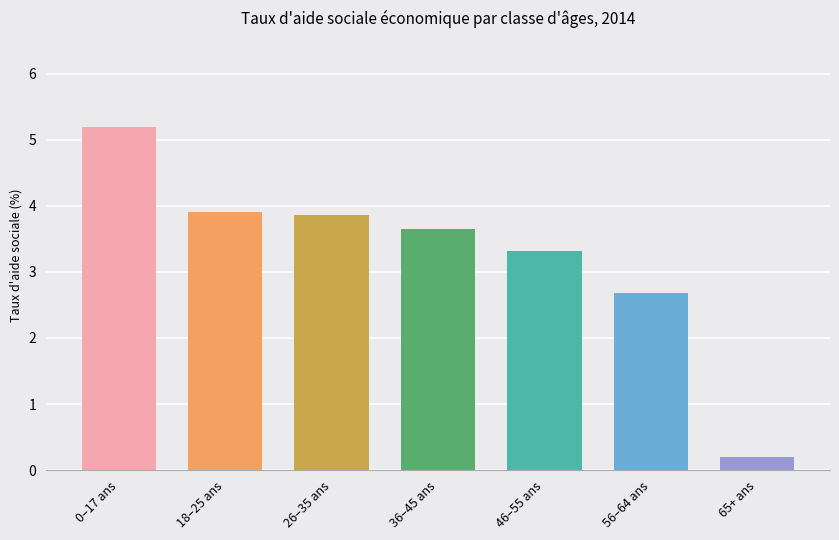

Where does the data first go above 3?

0–17 ans